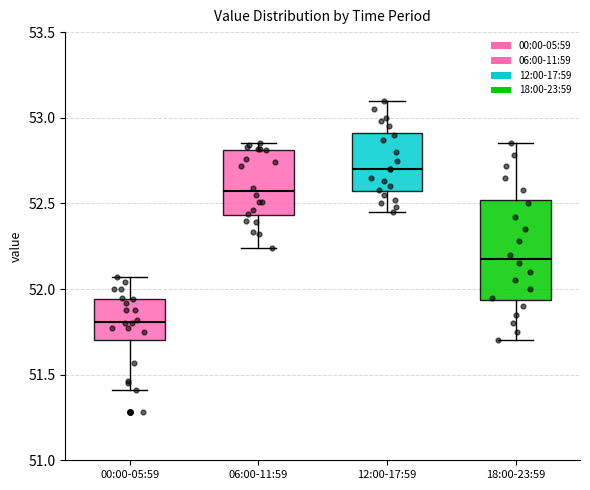

Which box has the lowest median line?

00:00-05:59